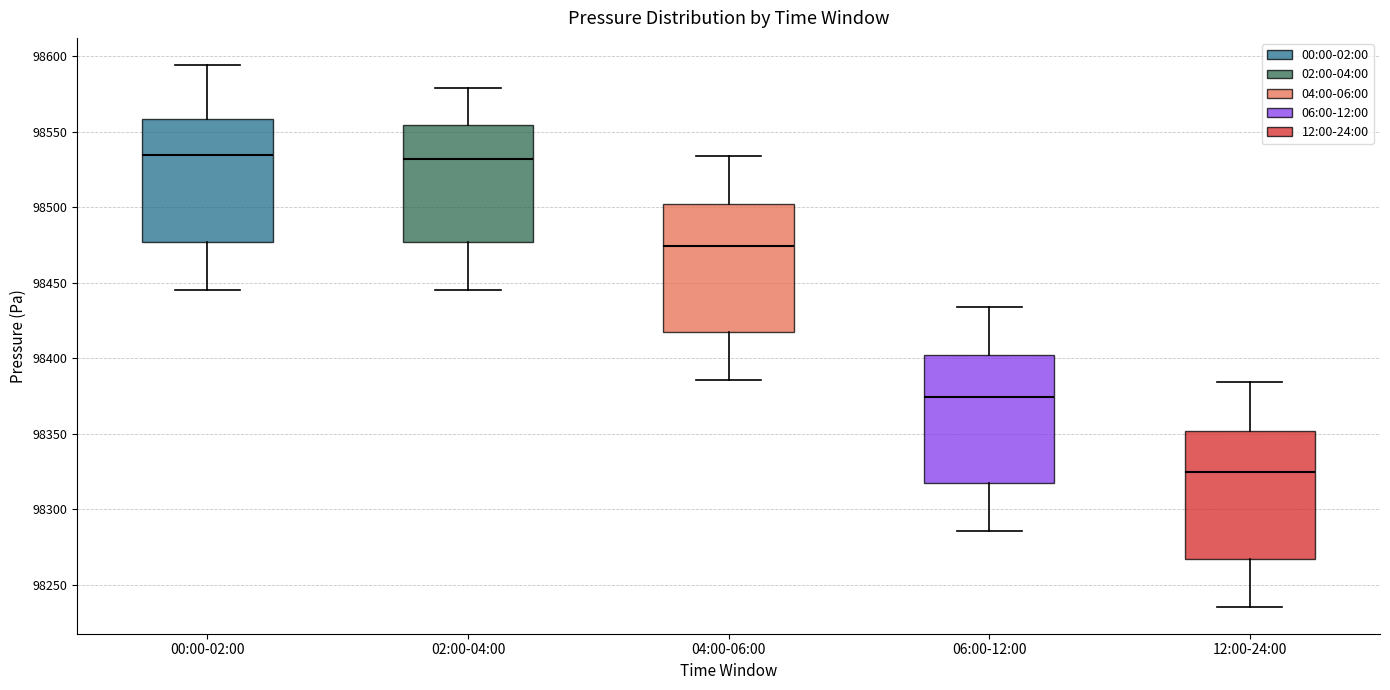

Reading left to right, read every box against the y-axis: the position of its median line, the range the box covers, and the ends of its whiskers. The values are not printed on the chart, so give them approximately, as read against the axis.

00:00-02:00: median 98535, box 98475 to 98560, whiskers 98445 to 98595
02:00-04:00: median 98530, box 98475 to 98555, whiskers 98445 to 98580
04:00-06:00: median 98475, box 98415 to 98500, whiskers 98385 to 98535
06:00-12:00: median 98375, box 98315 to 98400, whiskers 98285 to 98435
12:00-24:00: median 98325, box 98265 to 98350, whiskers 98235 to 98385